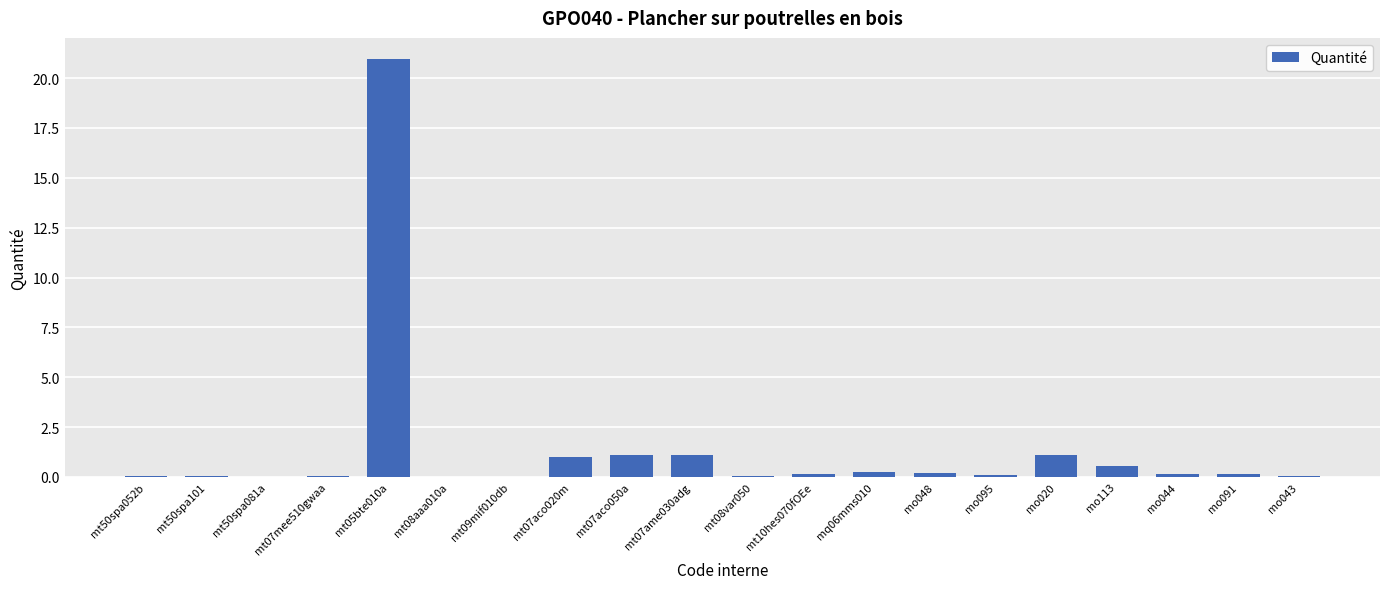

Which category has the highest value across all series?

mt05bte010a